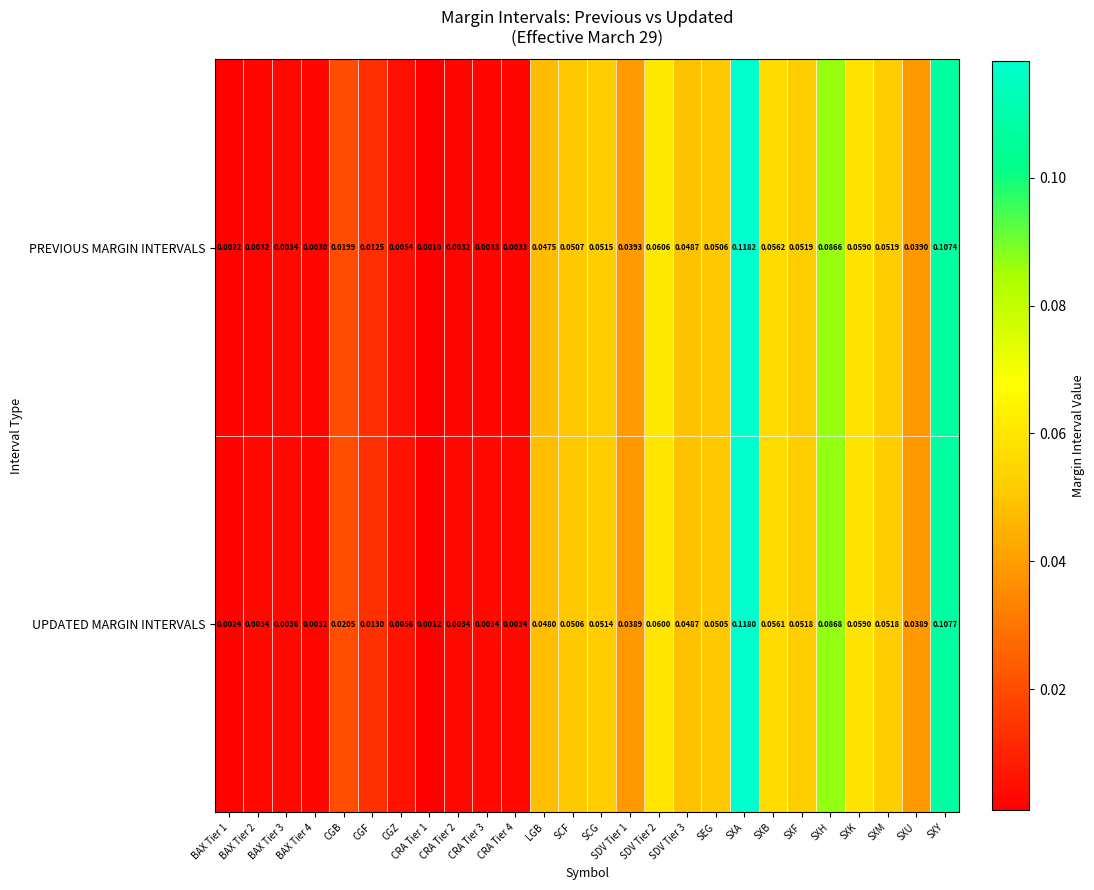

At which label does UPDATED MARGIN INTERVALS reach its peak?

SXA